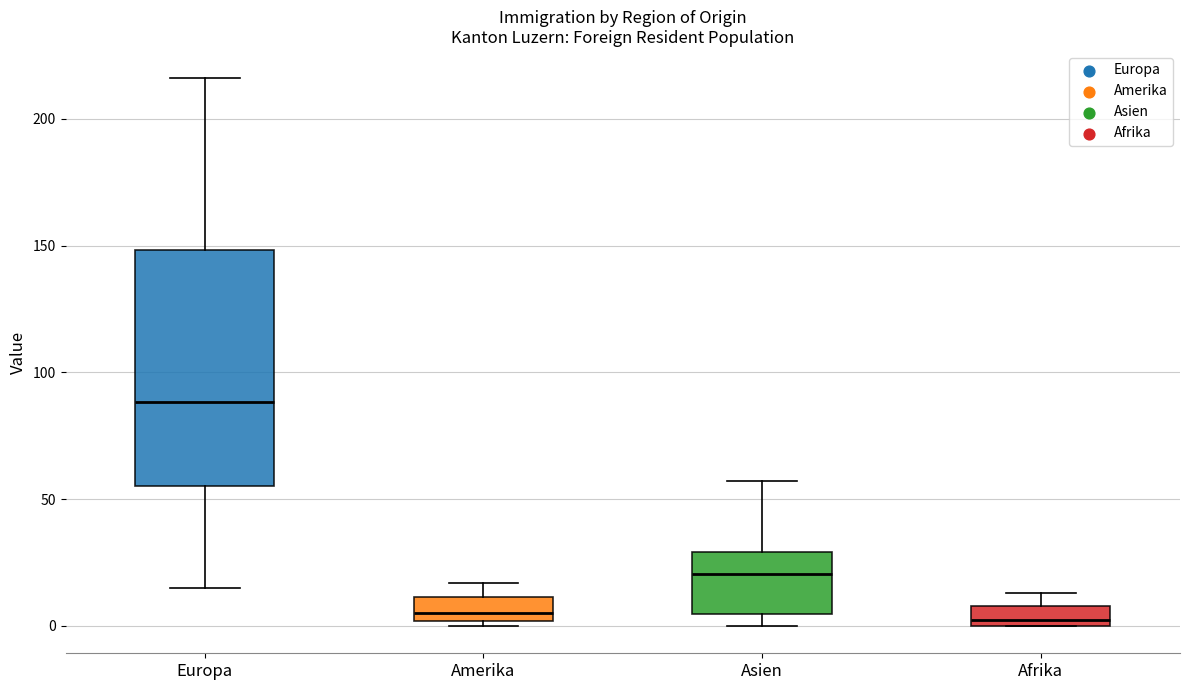

Where does the upper whisker of the box for Asien end on the y-axis? The values are not printed on the chart, so give them approximately, as read against the axis.

55